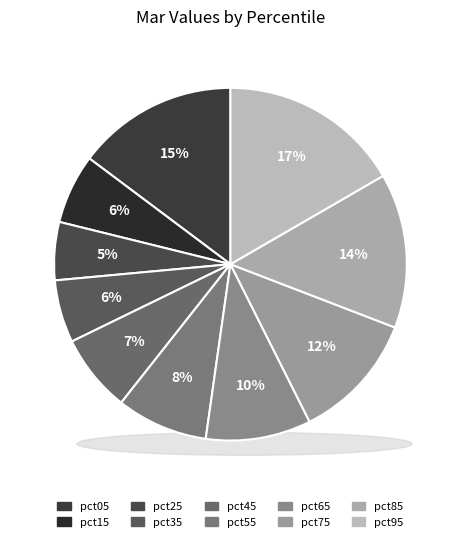

To the nearest percent, what portion does pct15 represent?

6%